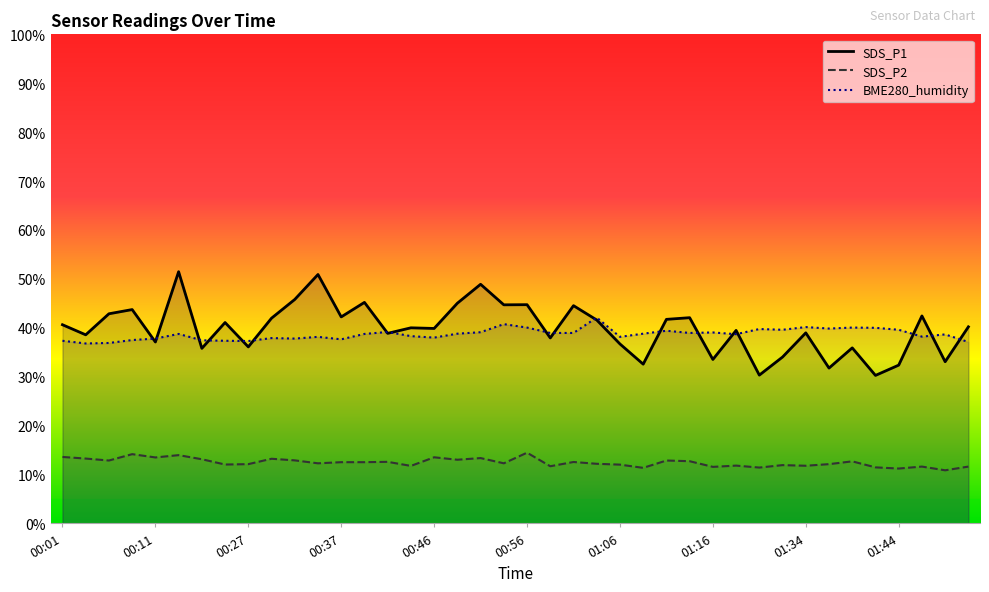

Count the number of categories in the chart.

40